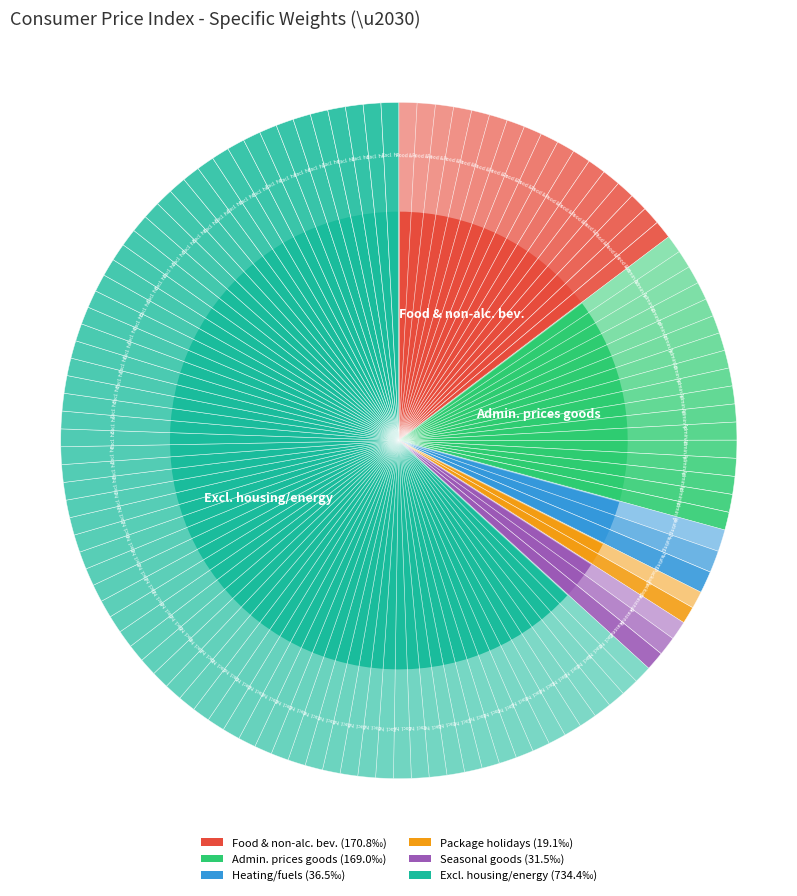

How many segments does this pie chart have?

6